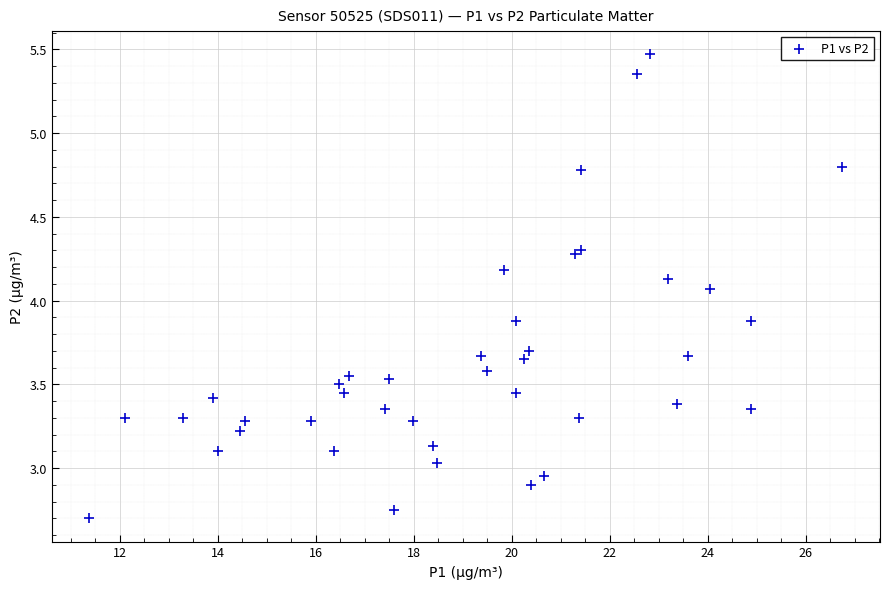

What Y value in the scatter plot is closest to 4?

4.1